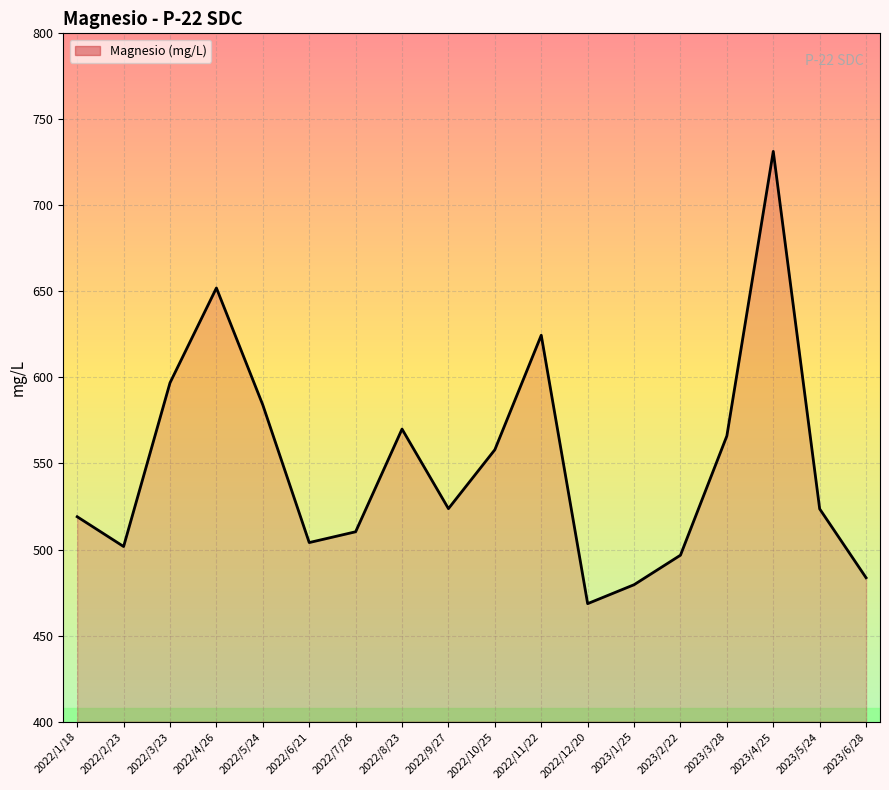

At which category does the chart reach its minimum across all series?

2022/12/20